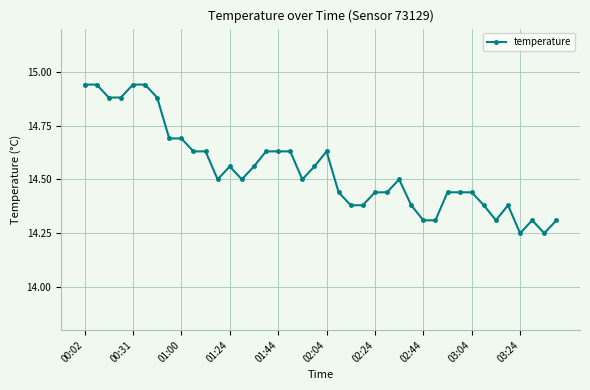

What is the value of the 35th point from the left?

14.3